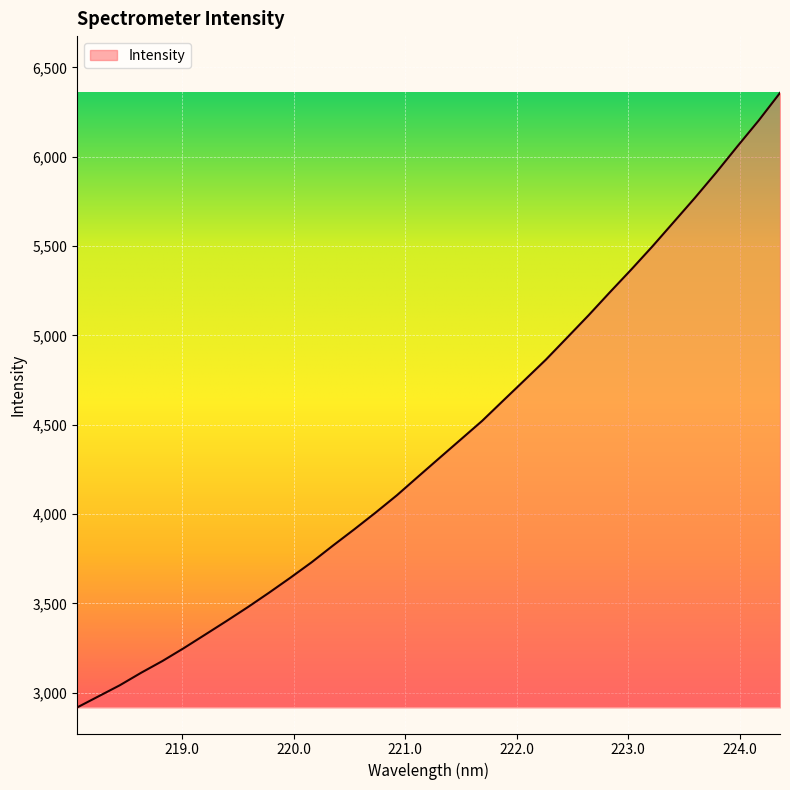

True or false: there are more than 1 points higher than both neighbors.

False